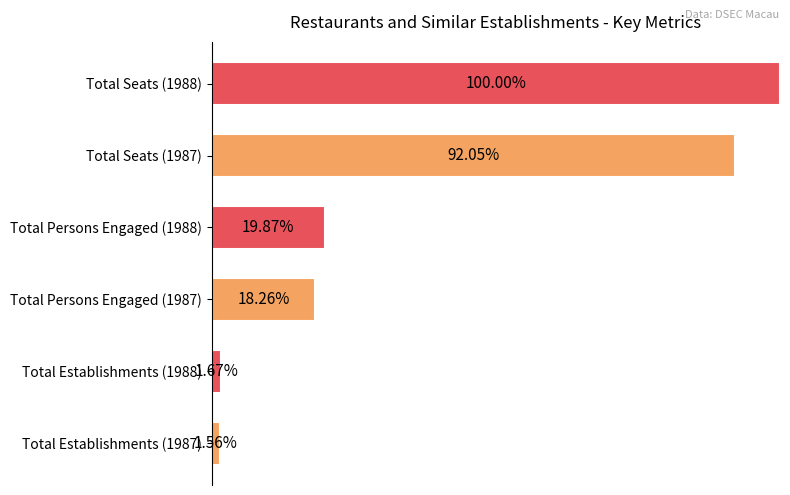

Rank the categories by value from highest to lowest.

Total Seats (1988), Total Seats (1987), Total Persons Engaged (1988), Total Persons Engaged (1987), Total Establishments (1988), Total Establishments (1987)